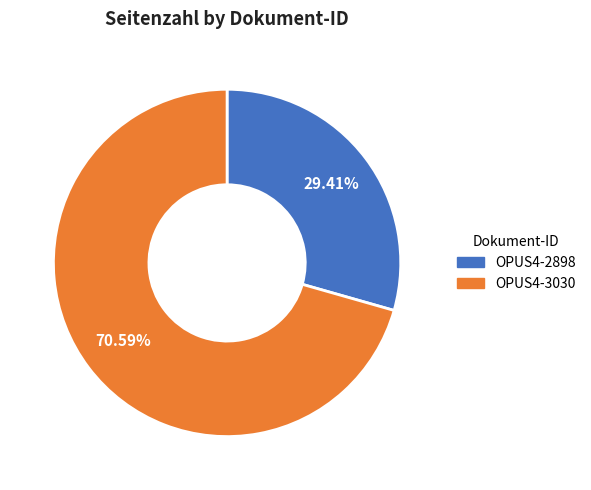

To the nearest percent, what portion does OPUS4-3030 represent?

71%